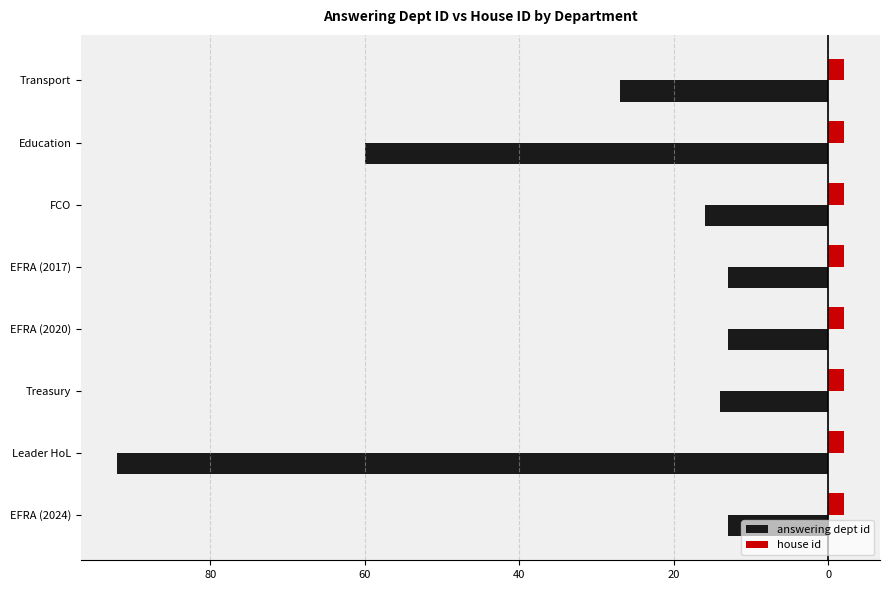

What are all the series names shown in the legend?

answering dept id, house id